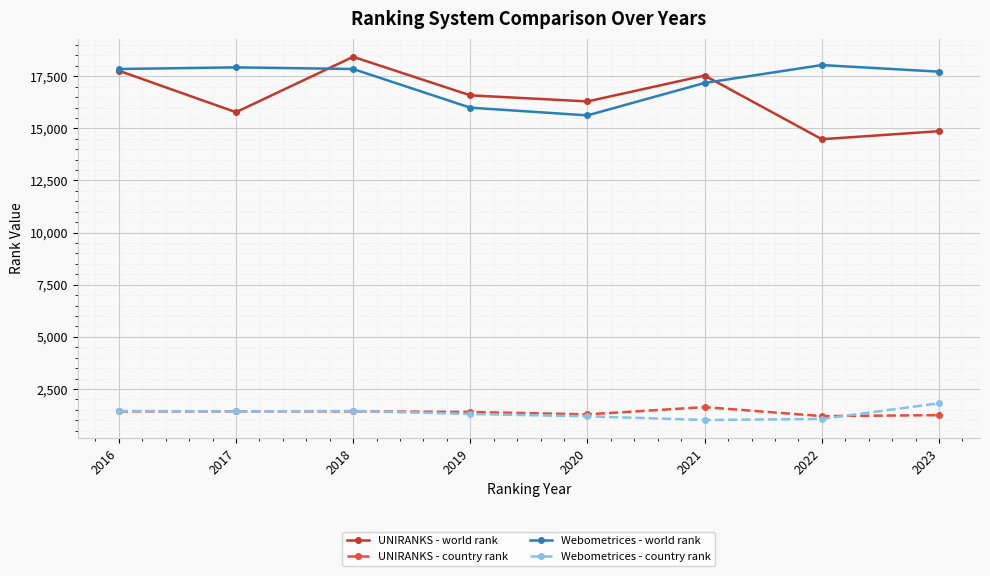

How many data points in UNIRANKS - country rank are less than 1425?

4